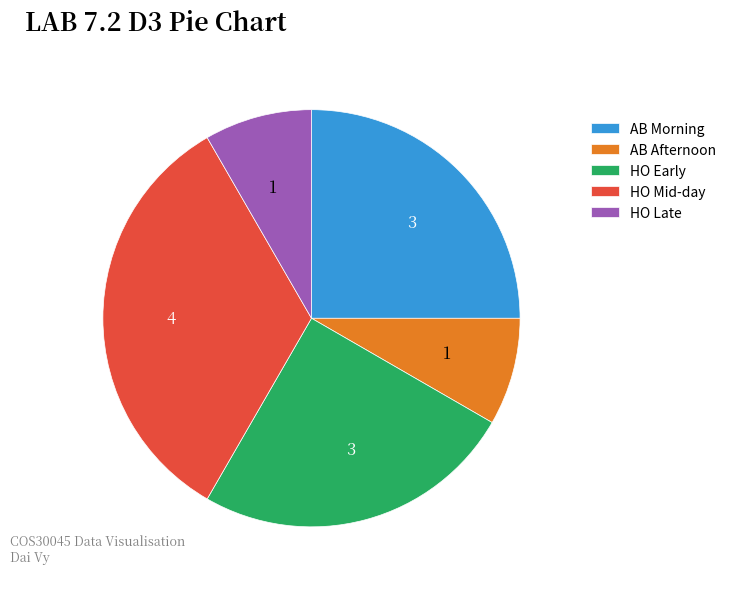

Between HO Early and AB Afternoon, which is larger?

HO Early